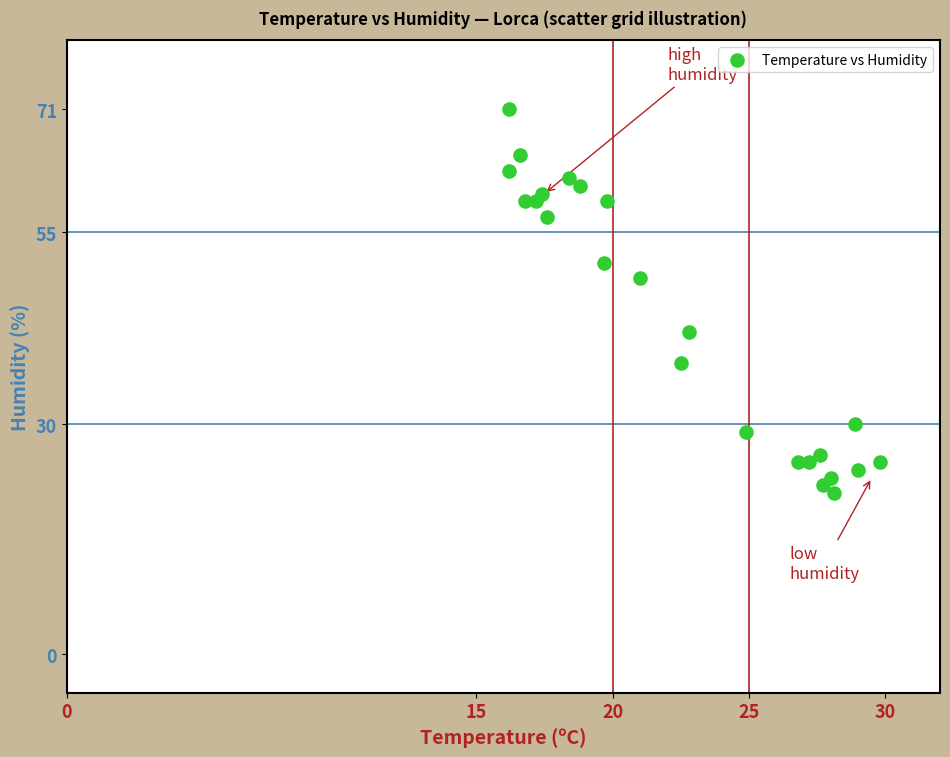

What Y value in the scatter plot is closest to 46?

49